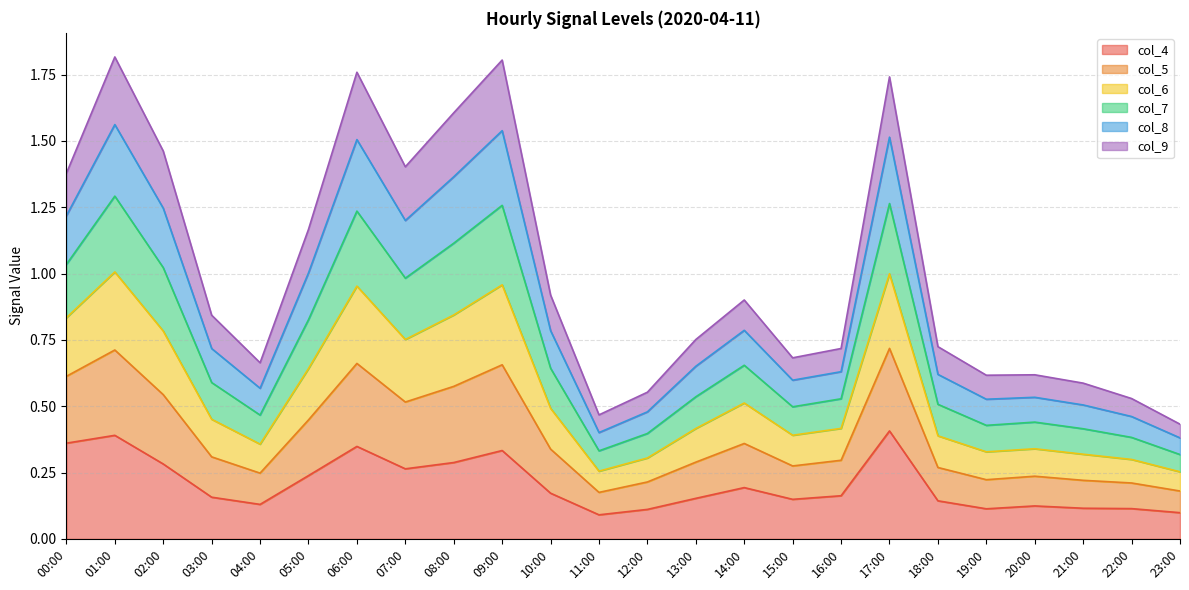

Which has a higher value, 04:00 or 17:00?

17:00